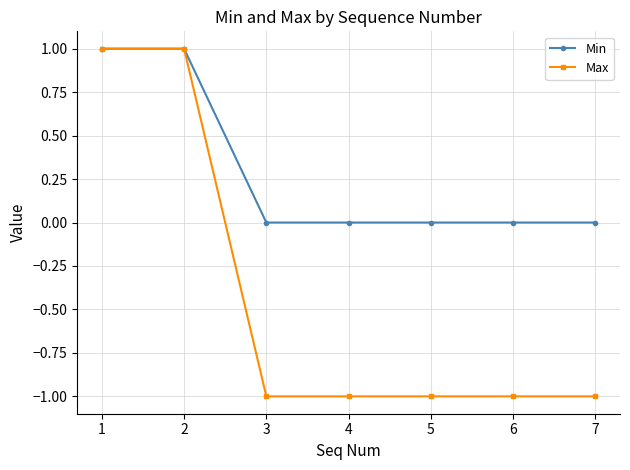

What is the sum of all Max values?

-3